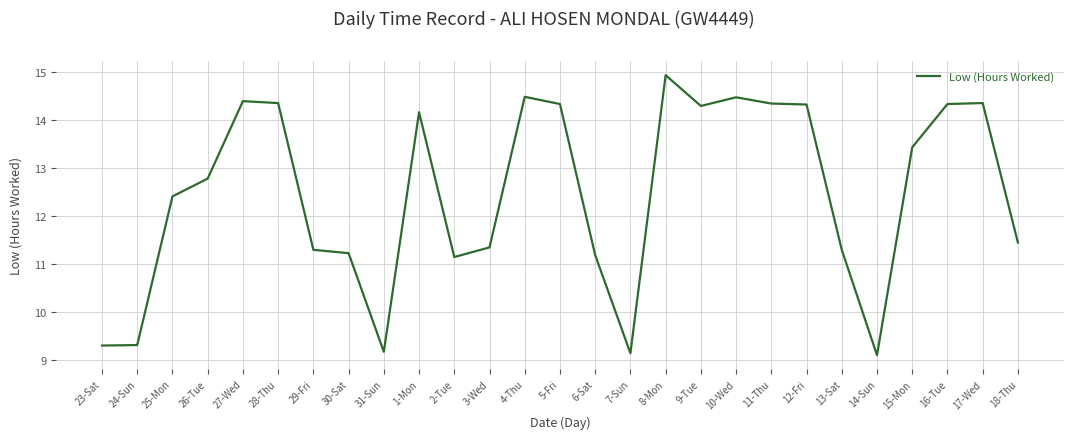

What is the minimum value shown in the chart?

9.1